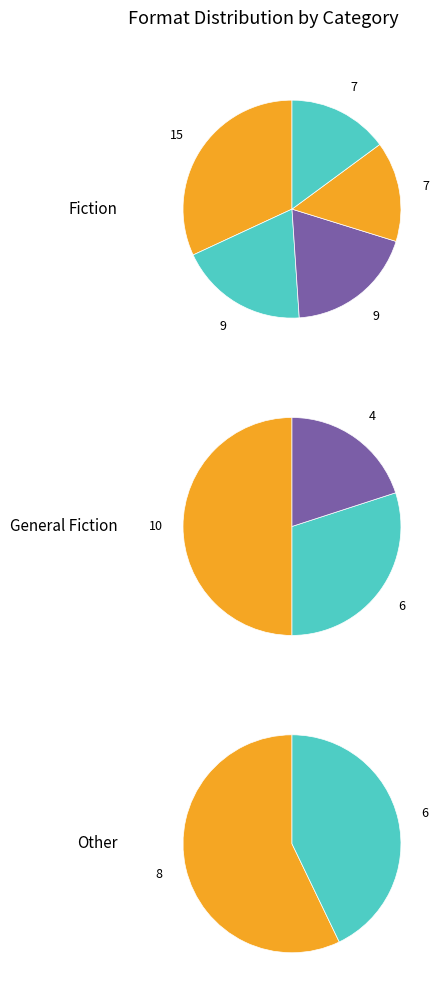

To the nearest percent, what is the difference between the largest and smallest slice percentages?

17%